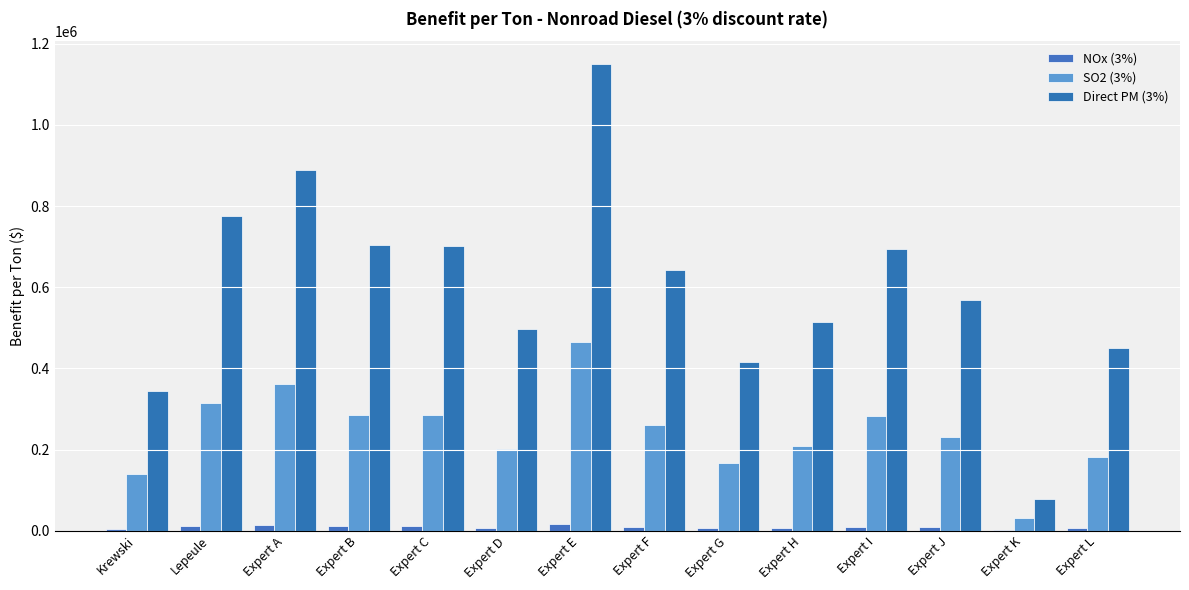

How many categories are shown in the chart?

14